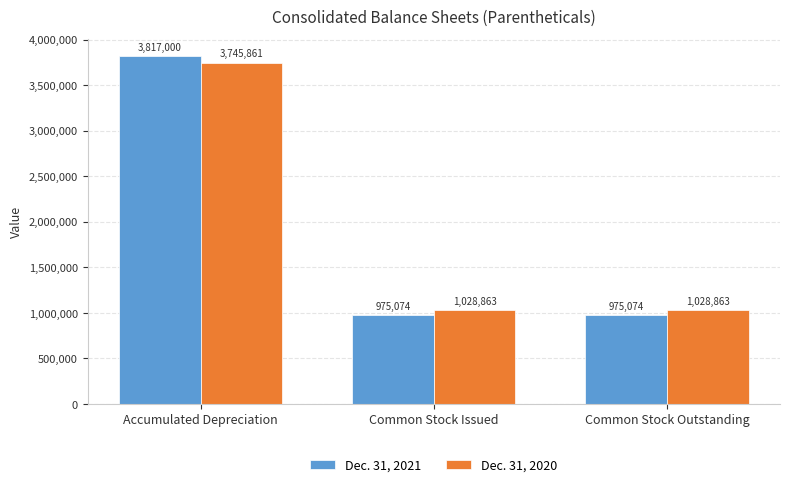

What is the label of the 2nd bar from the left?

Common Stock Issued